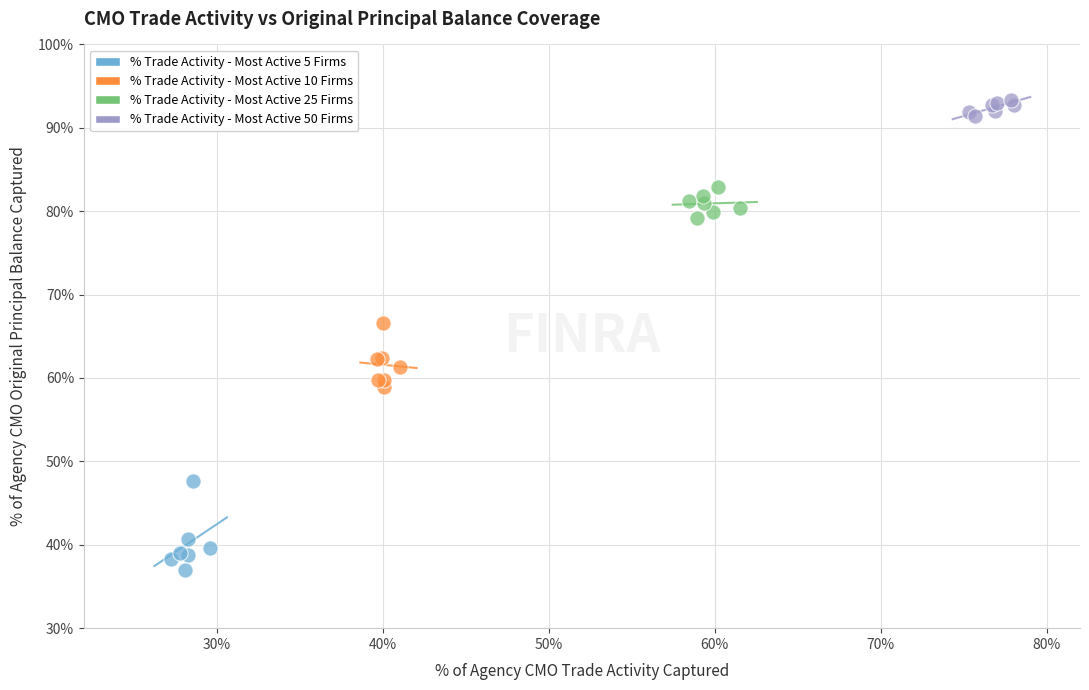

Which series reaches the minimum Y coordinate?

% Trade Activity - Most Active 5 Firms